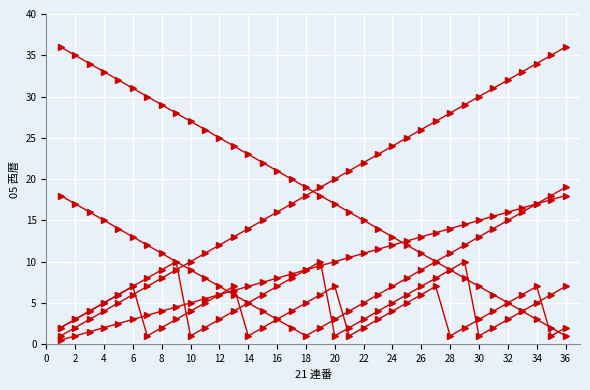

How many series are shown in this chart?

6